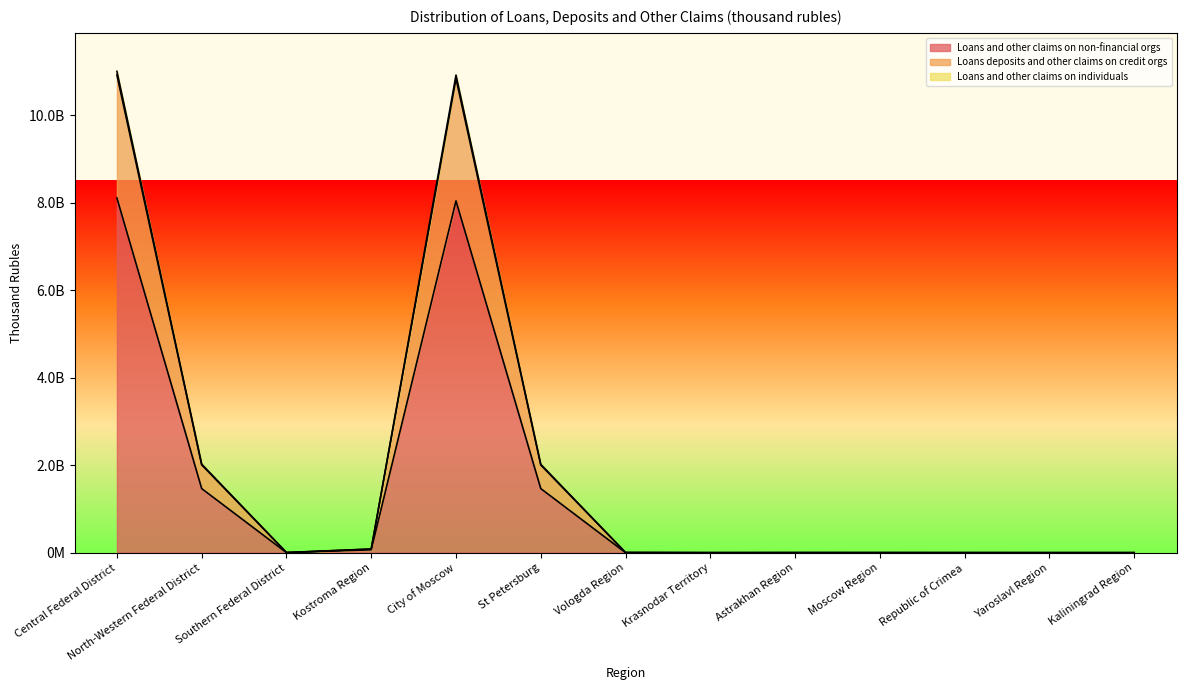

Reading left to right, transcribe all the data shown in this chart.

Loans and other claims on non-financial orgs: 8112649044	1466121644	1159792	66770648	8045587769	1465640496	283177	0	0	137718	297581	113814	197971
Loans deposits and other claims on credit orgs: 10926048361	2009789485	3020505	82762180	10842364746	2005874373	3684149	301548	1408721	712495	303904	113814	199330
Loans and other claims on individuals: 11007795554	2023989932	3379280	83539869	10922731621	2020074820	3684149	304238	1408721	1315109	635082	113814	199330